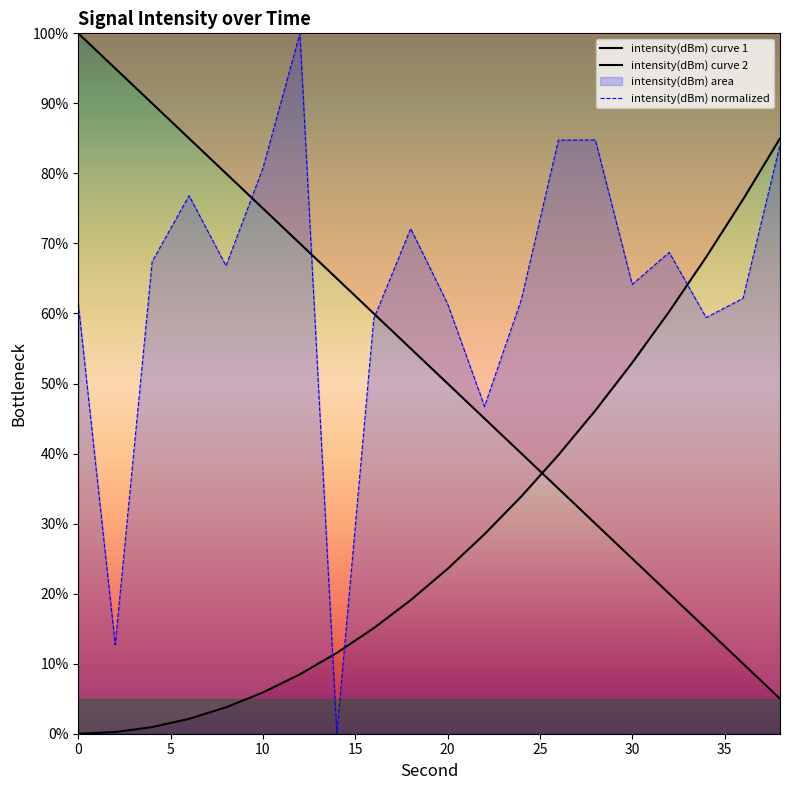

What is the ratio of the value at 32 to the value at 30?

1.1